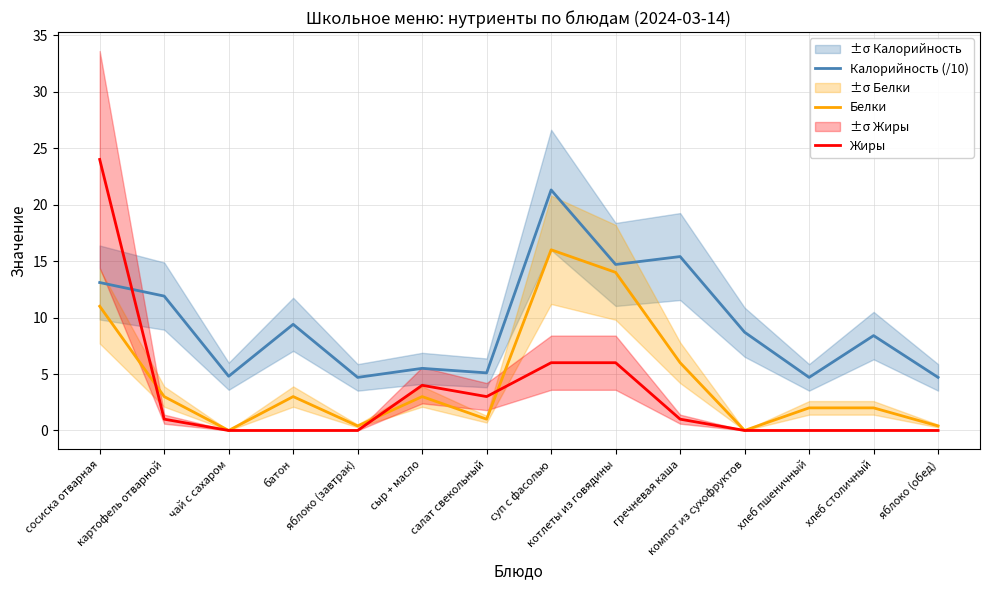

At which category does Белки reach its first local peak?

батон